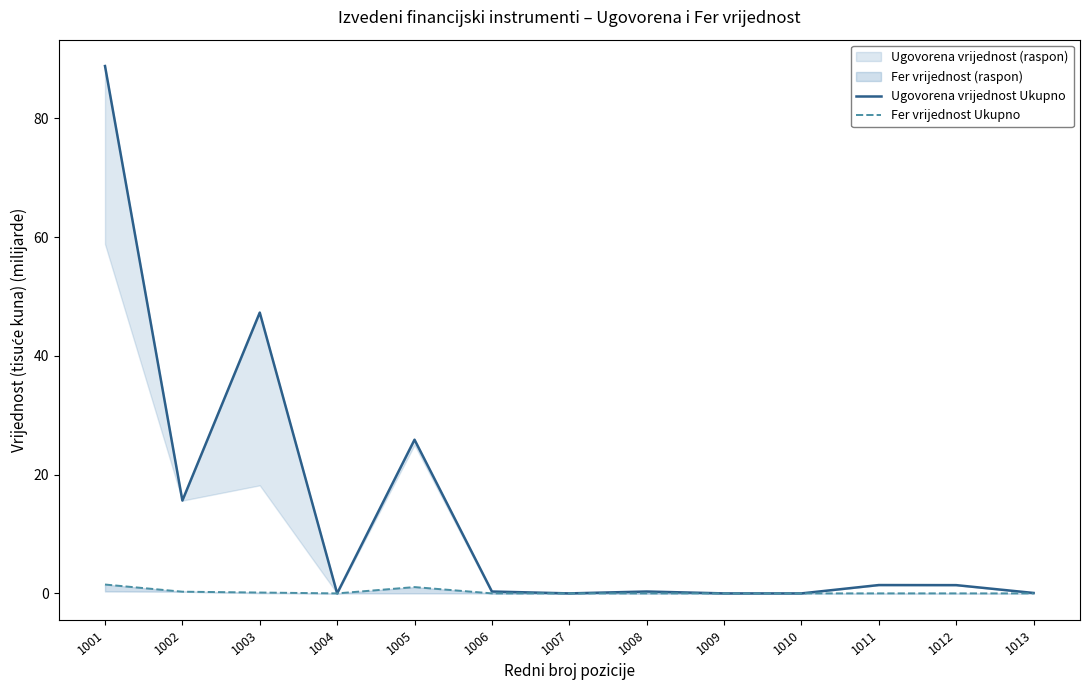

Which series has the largest range (max minus min)?

Ugovorena vrijednost Ukupno